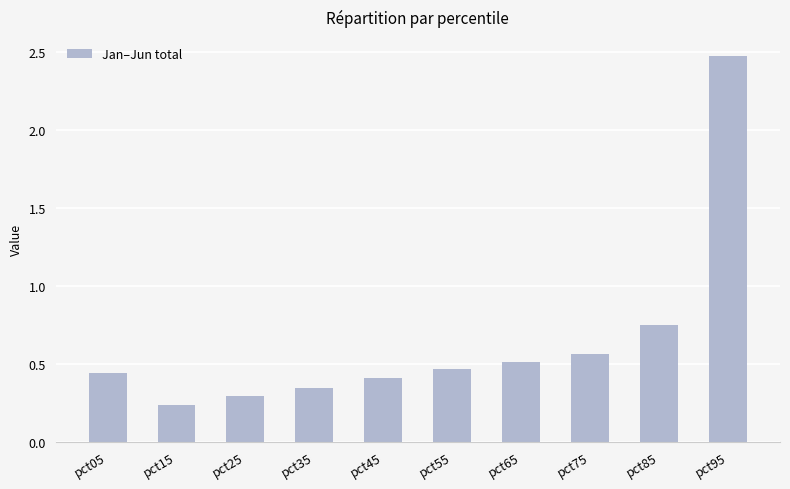

What is the greatest value displayed?

2.5